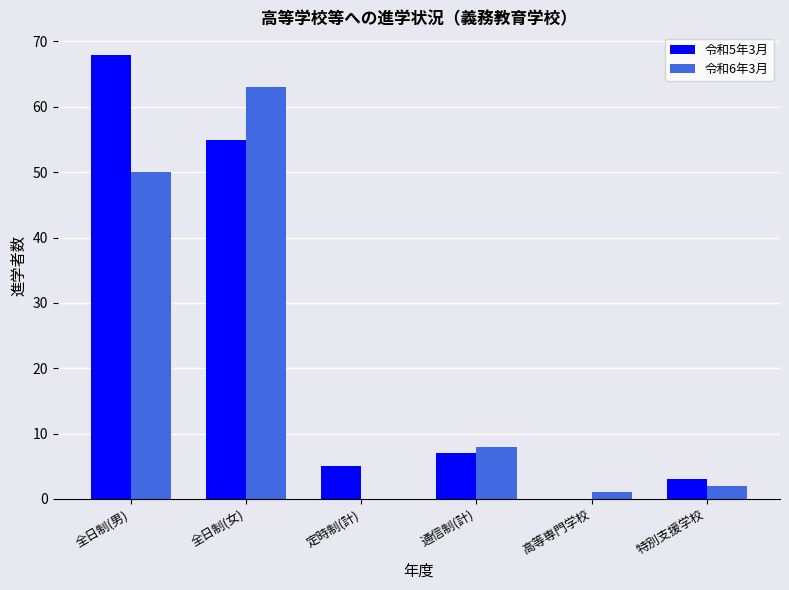

Are the bars horizontal?

No